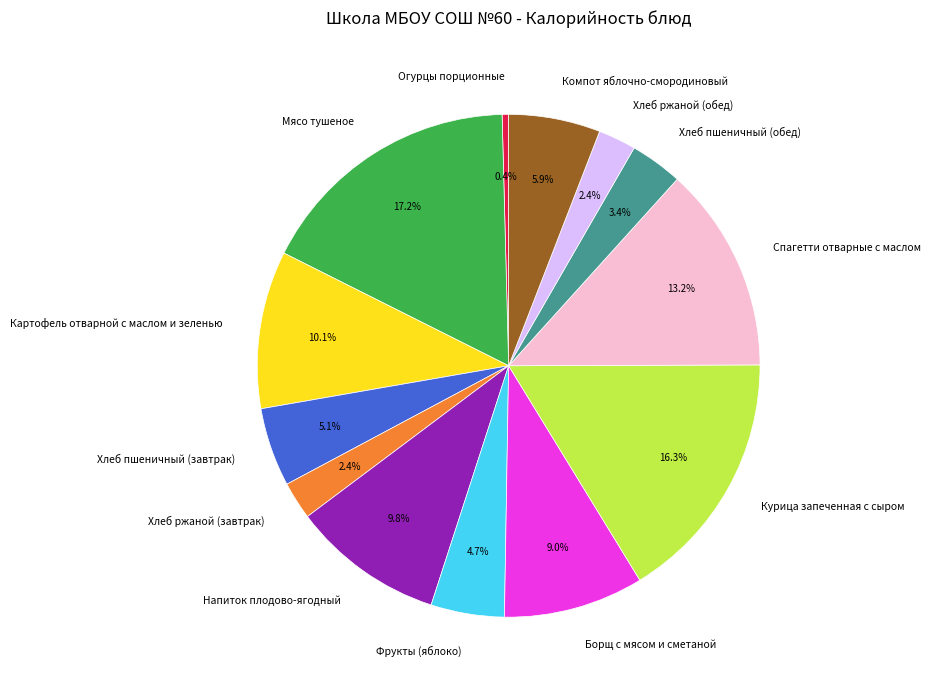

Does any single category account for the majority?

No